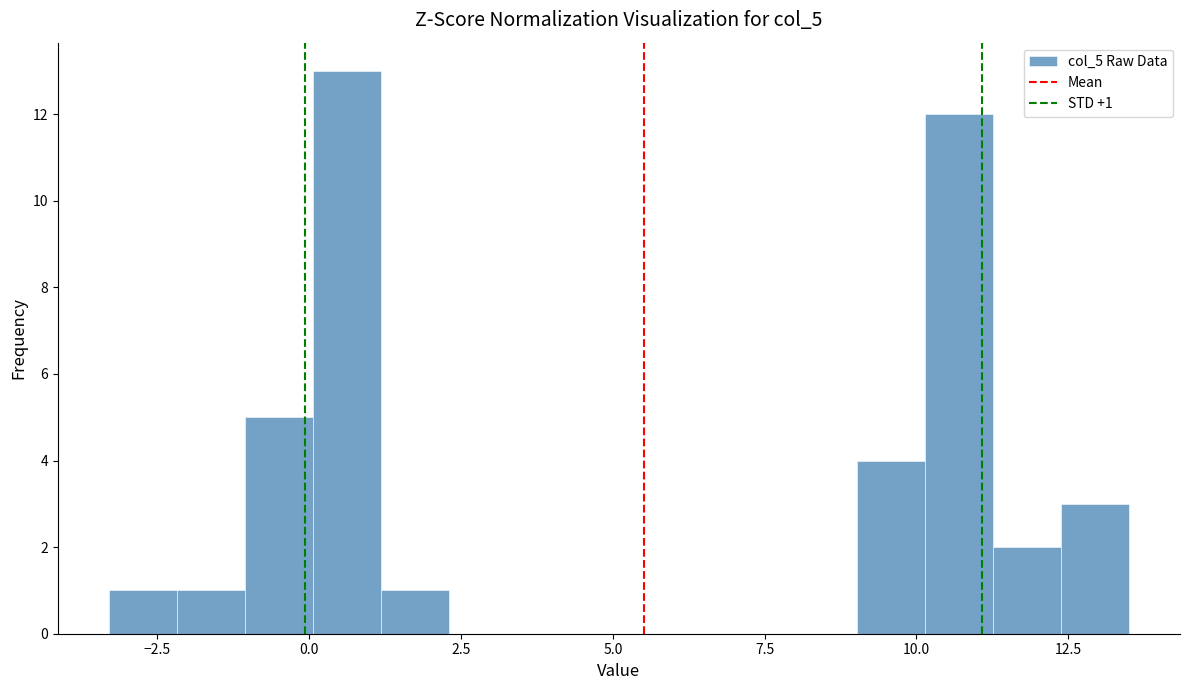

Around what value on the x-axis is the tallest bar? Give the approximate position of its centre, as read against the axis.

0.5